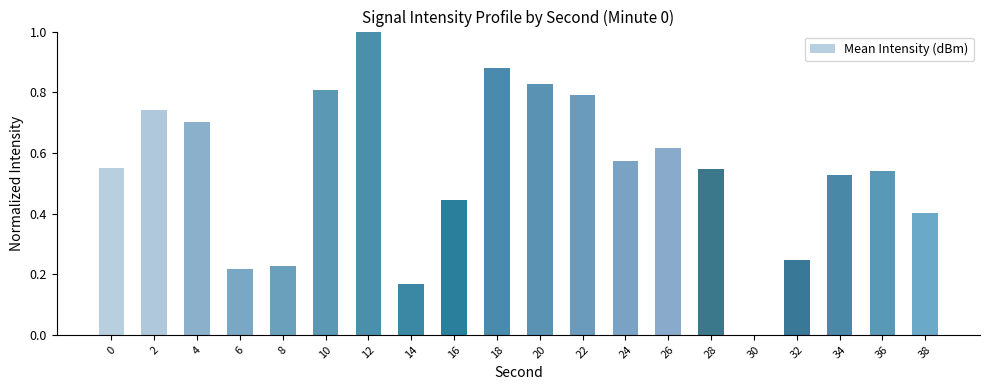

Which label corresponds to the largest value in the chart?

12